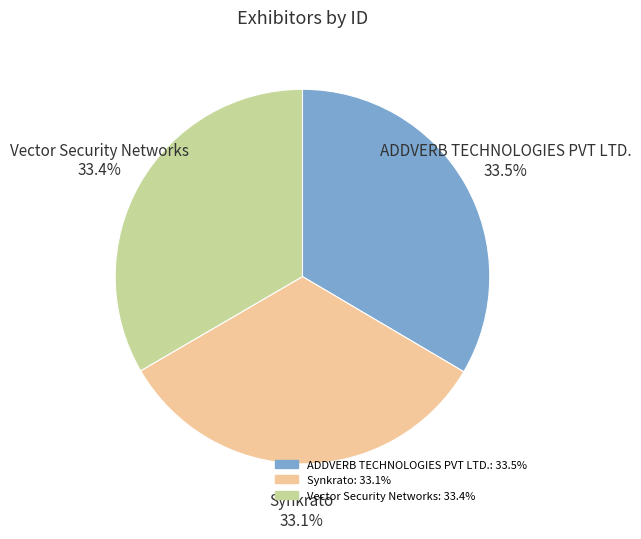

What portion of the pie excludes ADDVERB TECHNOLOGIES PVT LTD.?

66.5%